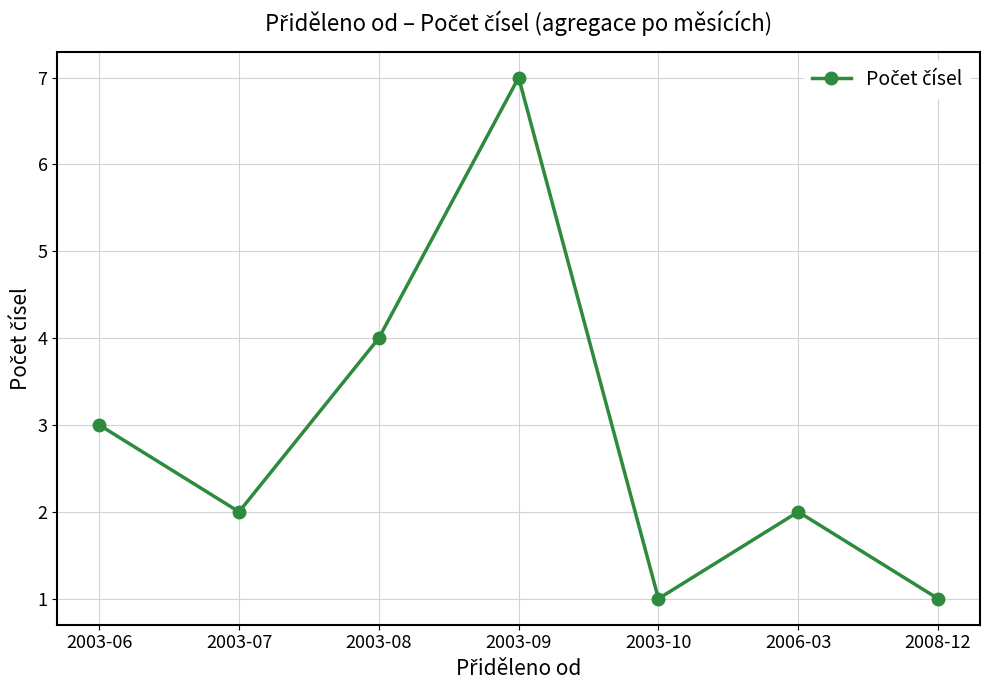

Where is the first local minimum?

2003-07